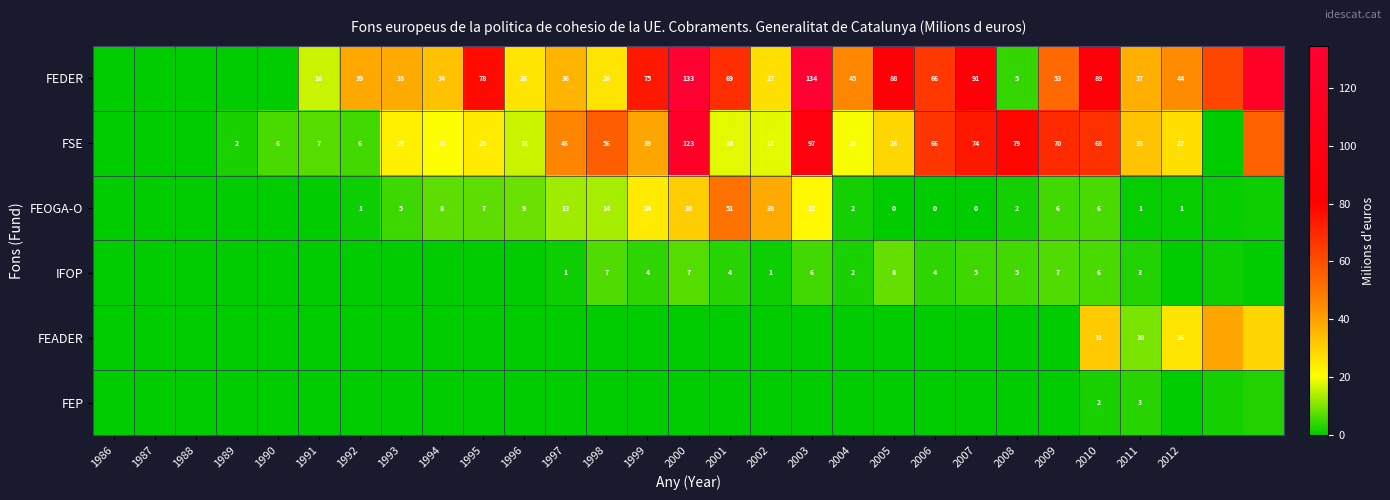

At how many categories does at least one series exceed 39?

17